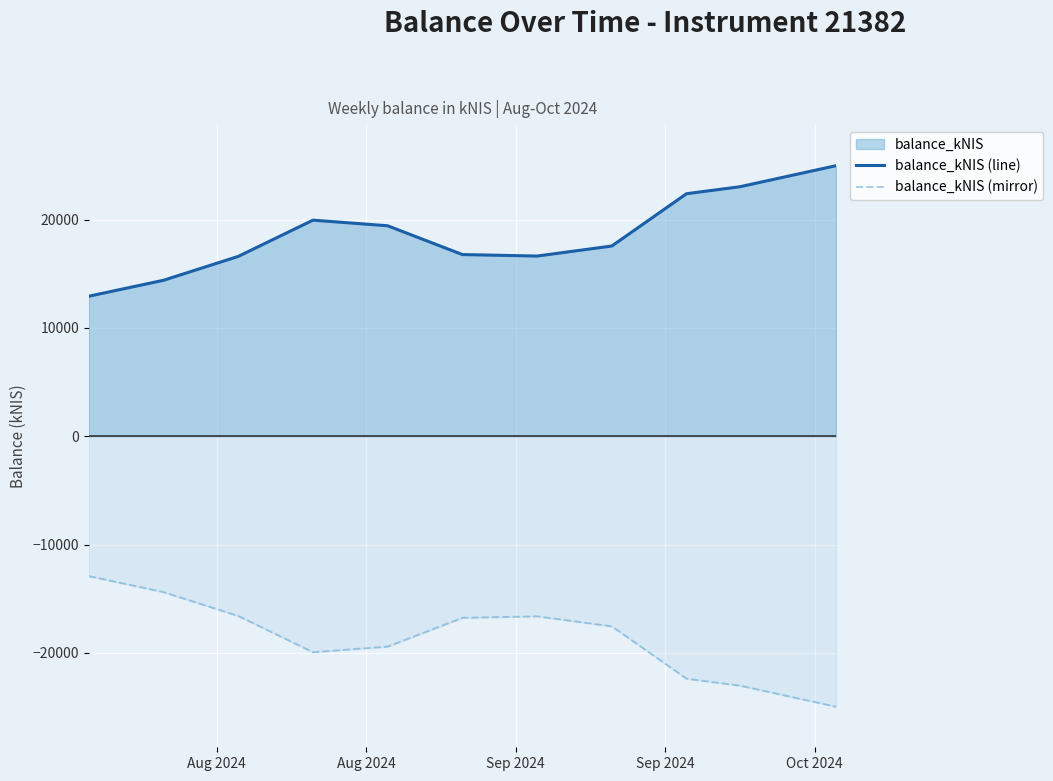

What is the smallest value displayed?

-24971.5